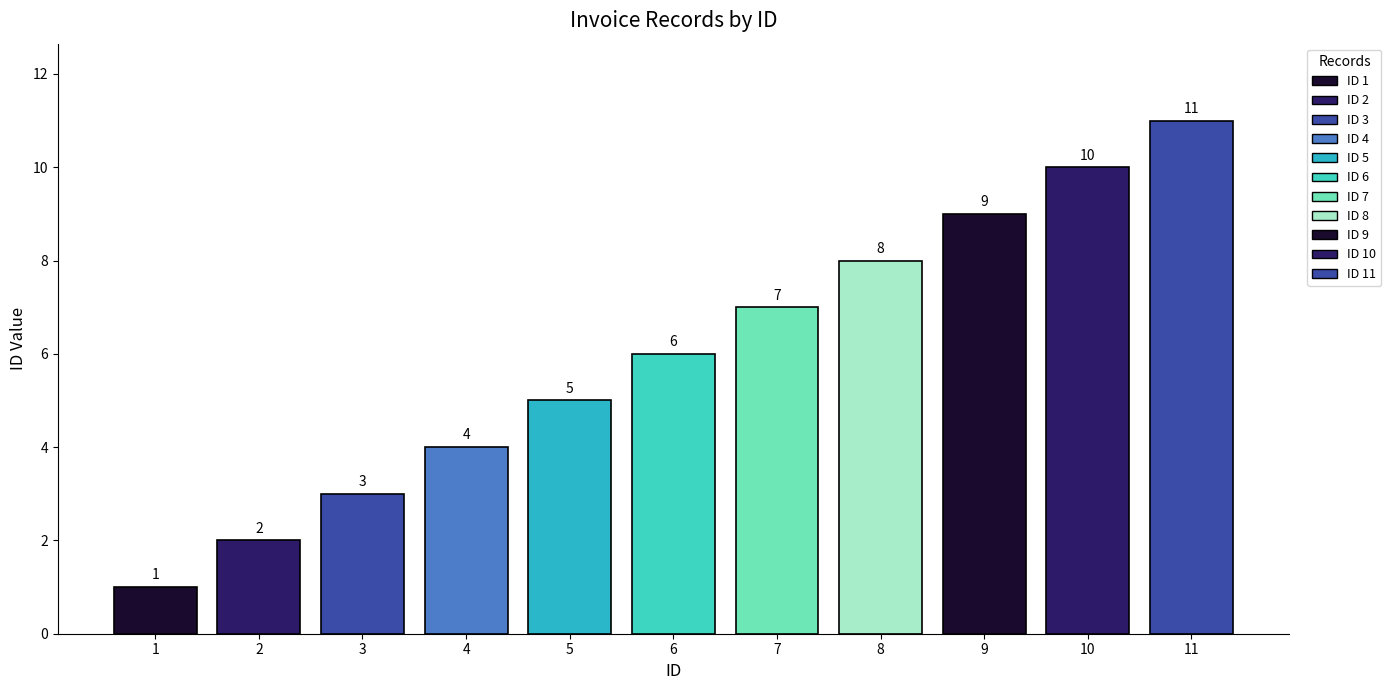

The chart shows a value of 3 at 2. True or false?

False